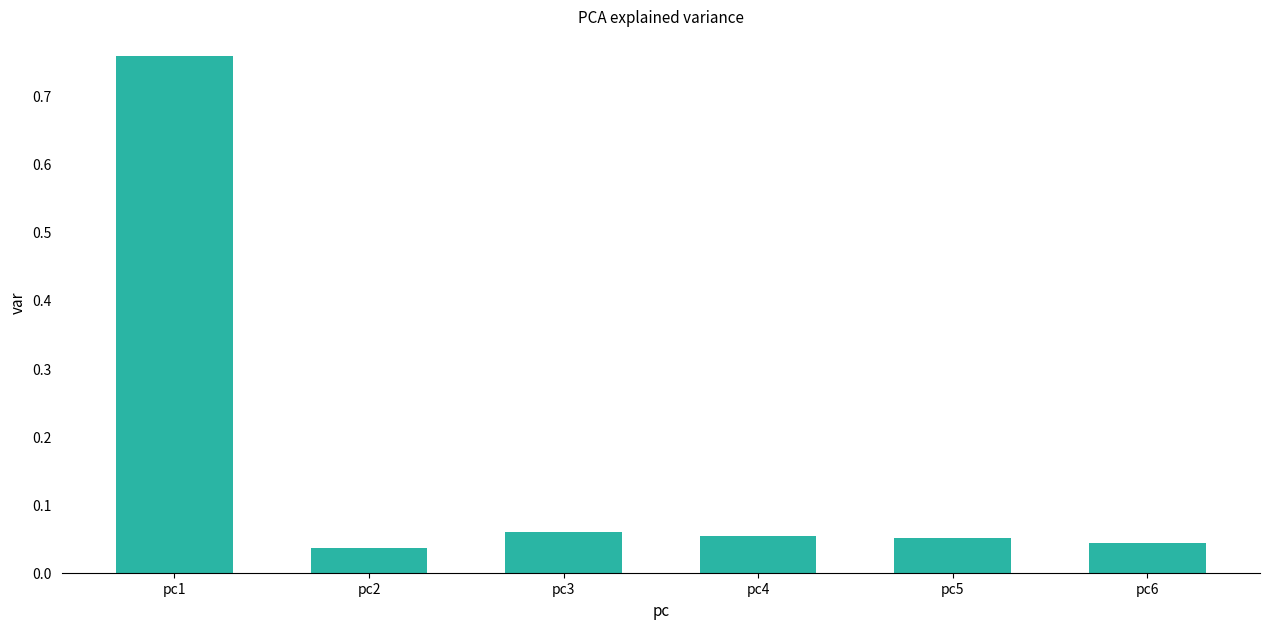

Are the bars grouped side by side (vs. stacked)?

No